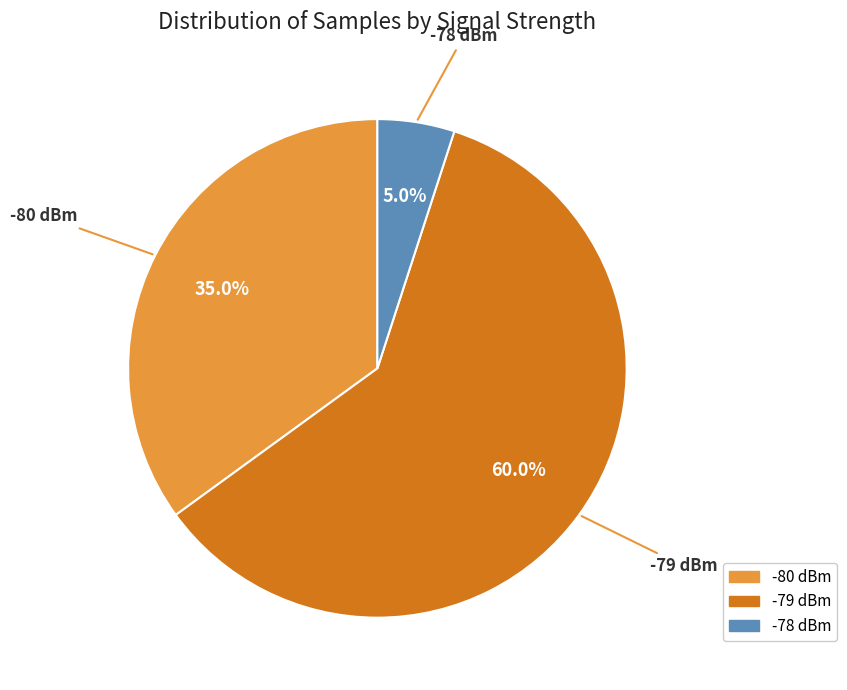

Does any single category account for the majority?

Yes